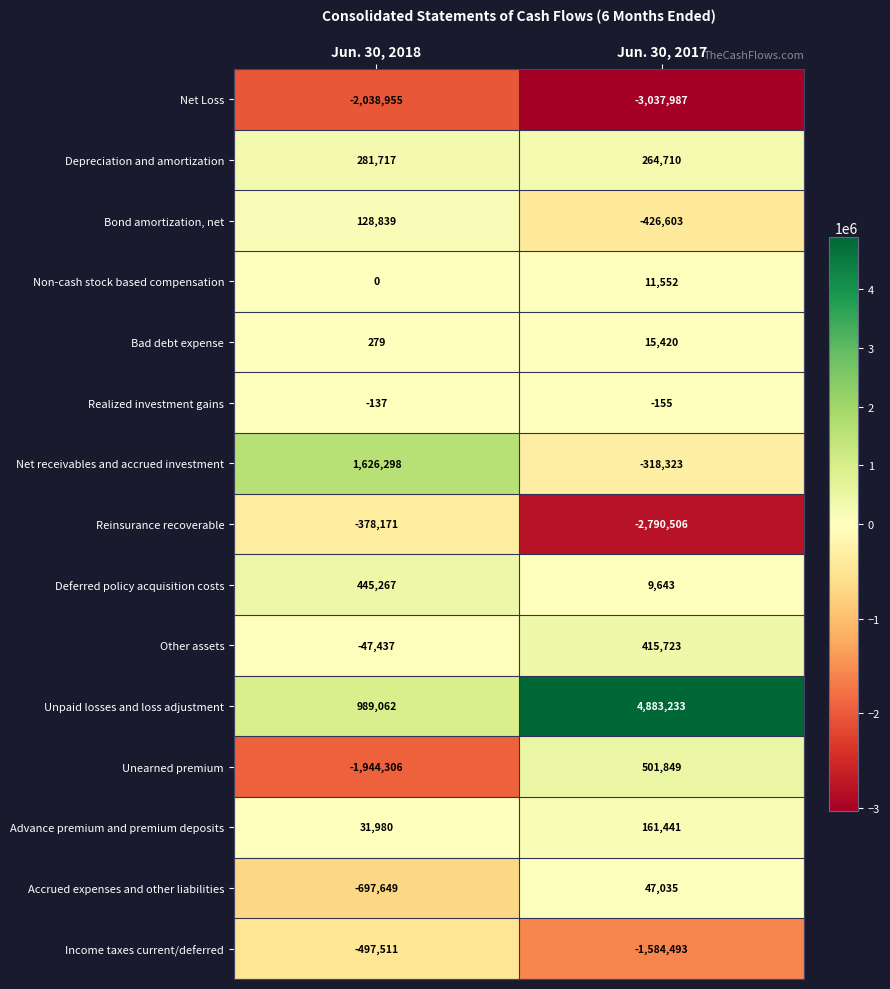

What value does the Unpaid losses and loss adjustment series have at Jun. 30, 2018?

989062